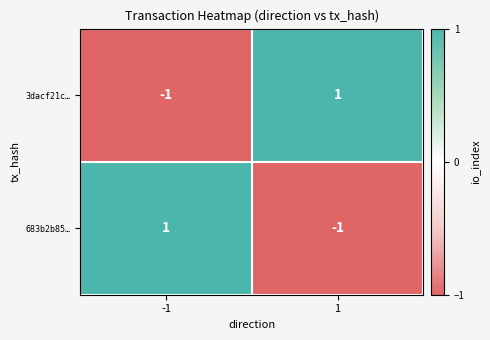

What is the spread (max minus min) of values at 1?

2